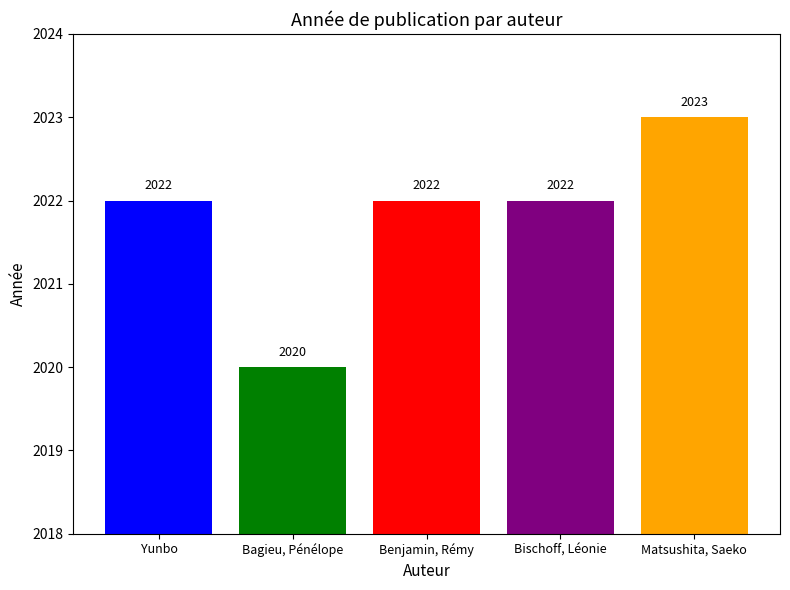

Count the values in the range 2022 to 2023.

4